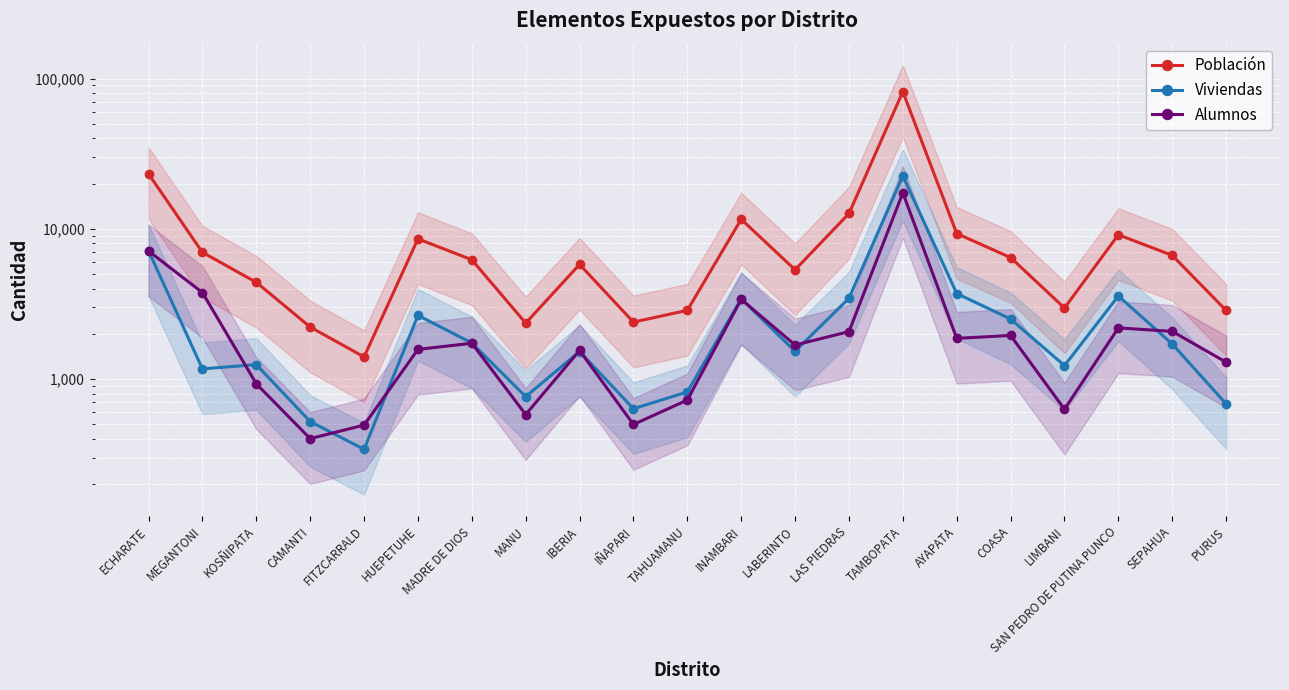

What is the difference between the maximum and minimum values in the Alumnos series?

16967